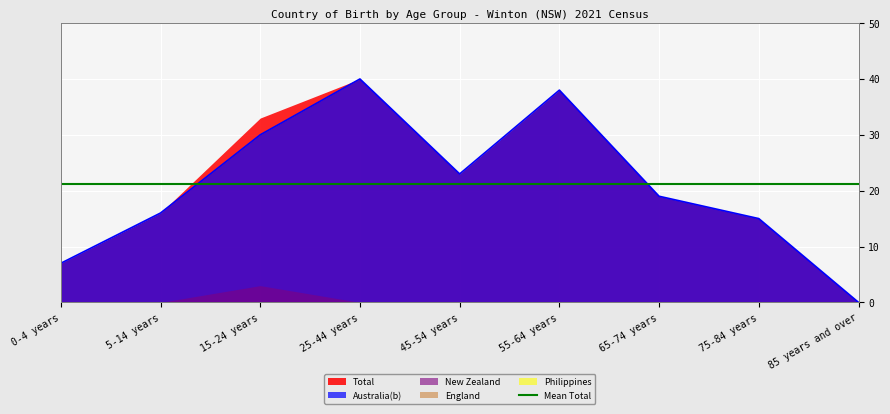

What is the approximate value of Total at 25-44 years, to the nearest 5?

40